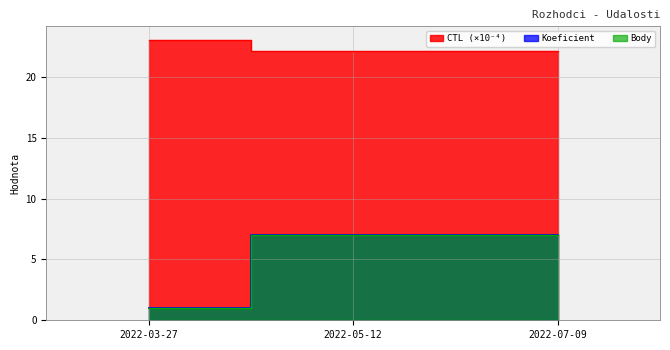

What is the smallest value displayed?

1.0